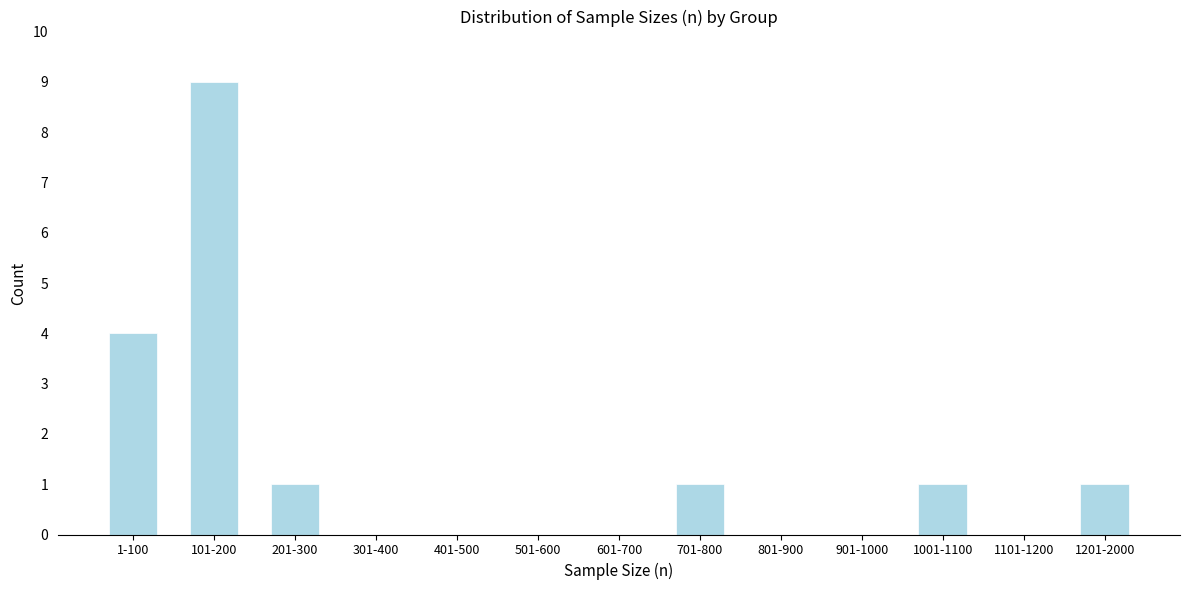

Reading left to right, transcribe all the data shown in this chart.

1-100=4	101-200=9	201-300=1	301-400=0	401-500=0	501-600=0	601-700=0	701-800=1	801-900=0	901-1000=0	1001-1100=1	1101-1200=0	1201-2000=1